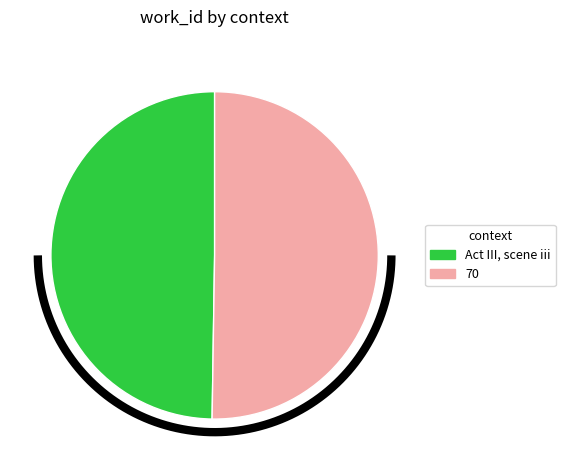

Combined, what portion of the pie is 70 and Act III, scene iii?

100.0%